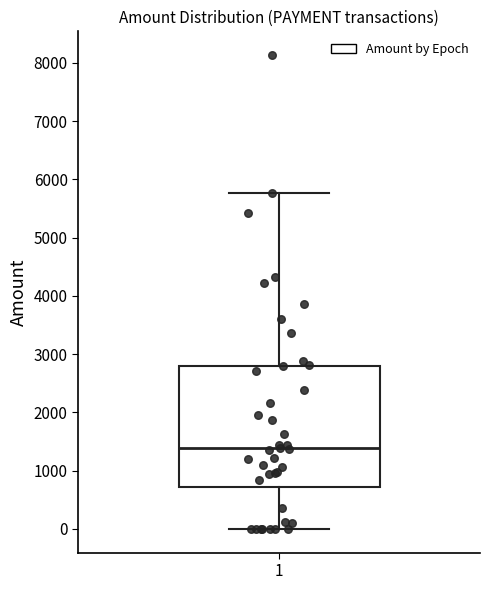

Where does the lower whisker of the box at x = 1 end on the y-axis? The values are not printed on the chart, so give them approximately, as read against the axis.

0